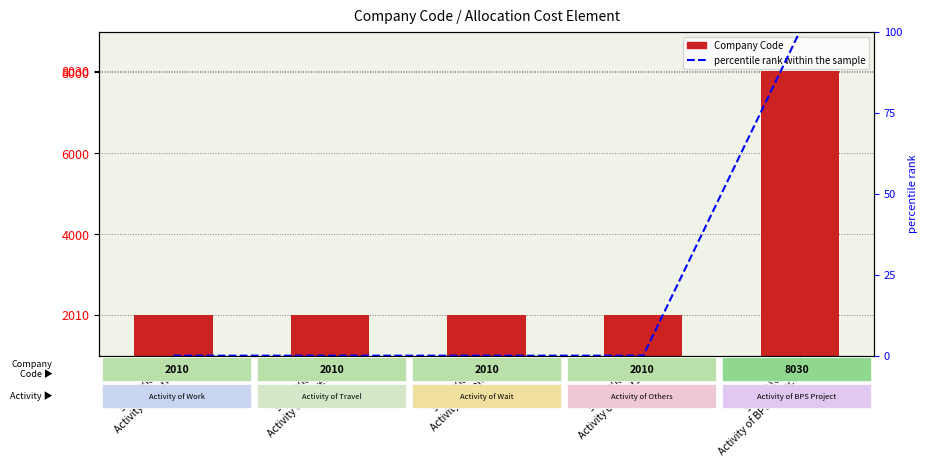

The value of percentile rank within the sample at 9430000001
Activity of Work is -66. True or false?

False